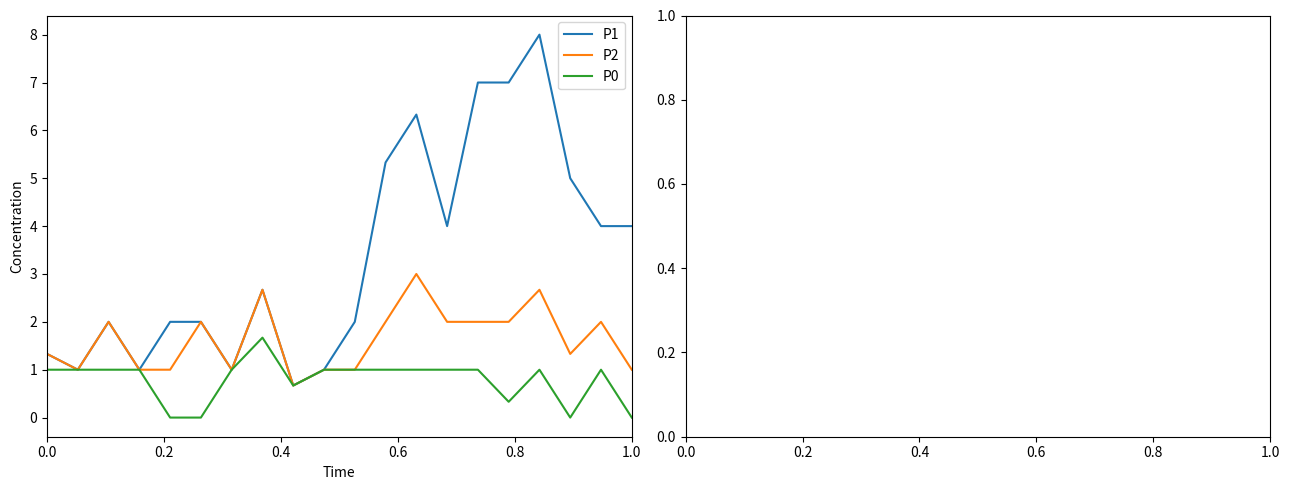

Which series has the widest spread of values?

P1